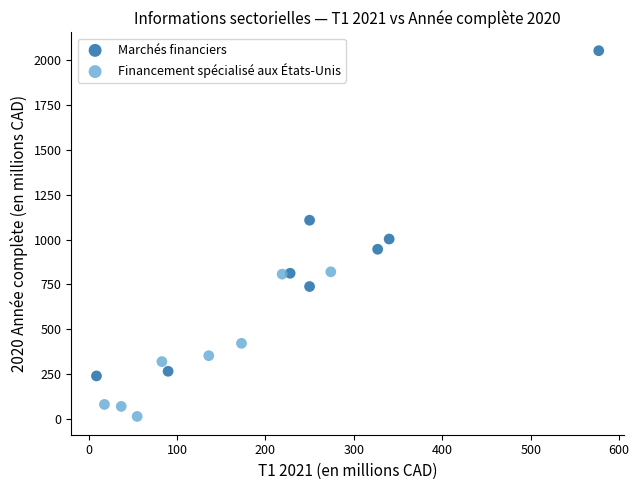

Which series has the largest Y range (max minus min)?

Marchés financiers